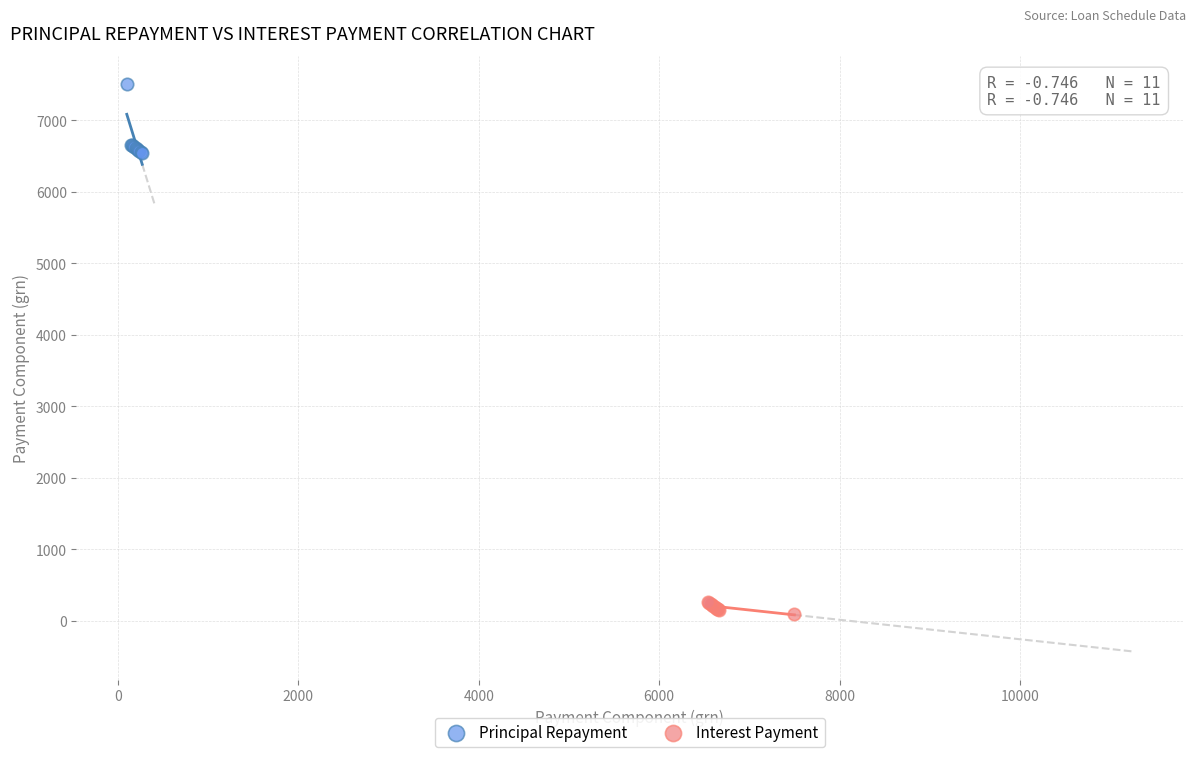

Which series has the widest spread of Y values?

Principal Repayment